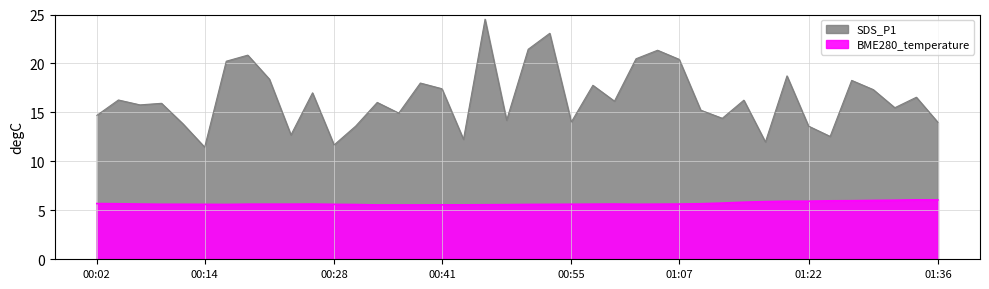

Reading left to right, transcribe all the data shown in this chart.

BME280_temperature: 5.7	5.7	5.6	5.6	5.6	5.6	5.6	5.6	5.6	5.6	5.6	5.6	5.6	5.5	5.5	5.5	5.6	5.6	5.6	5.6	5.6	5.6	5.6	5.6	5.6	5.6	5.6	5.6	5.7	5.7	5.8	5.9	5.9	5.9	6.0	6.0	6.0	6.0	6.1	6.1
SDS_P1: 14.7	16.3	15.8	15.9	13.8	11.4	20.2	20.9	18.4	12.7	17.0	11.7	13.6	16.0	14.9	18.0	17.4	12.2	24.5	14.2	21.4	23.1	14.0	17.8	16.1	20.5	21.4	20.4	15.2	14.4	16.2	12.0	18.7	13.6	12.6	18.3	17.3	15.5	16.6	14.0